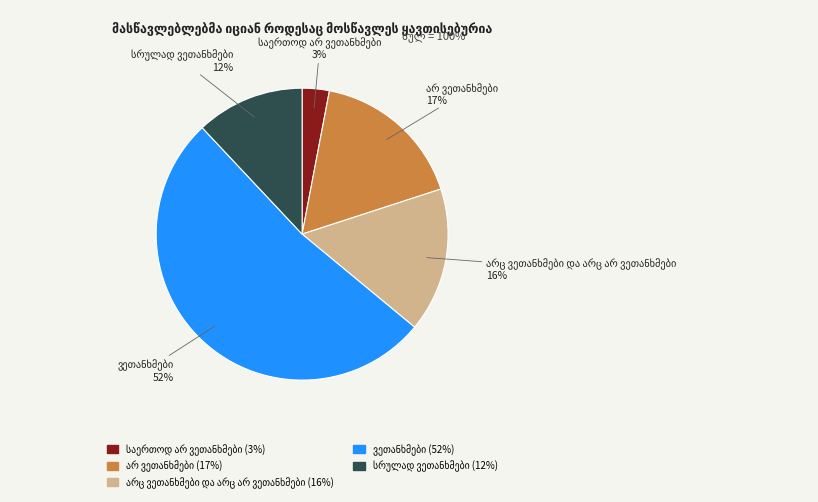

To the nearest percent, what is the average slice percentage?

20%